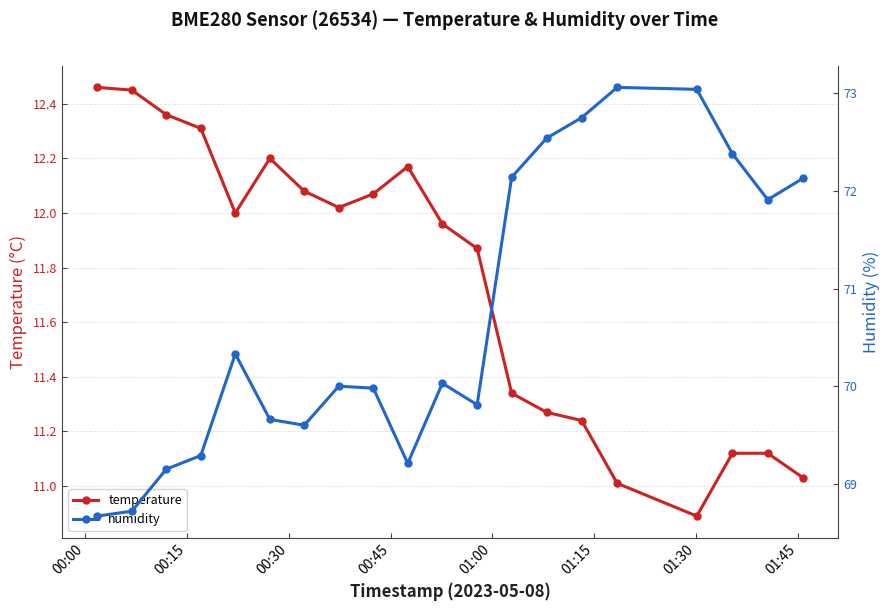

Rank the series by their average value, from highest to lowest.

humidity, temperature